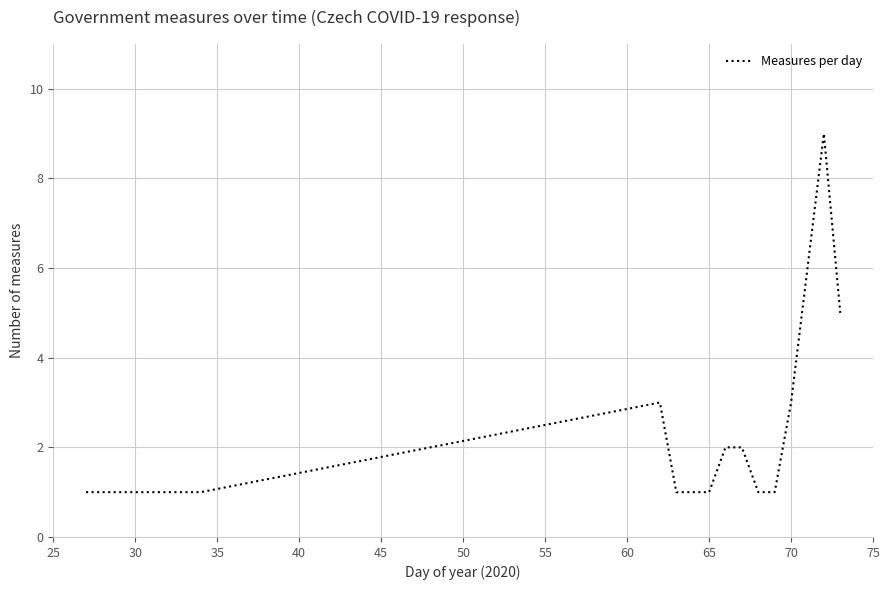

What is the difference between the maximum and minimum values?

8